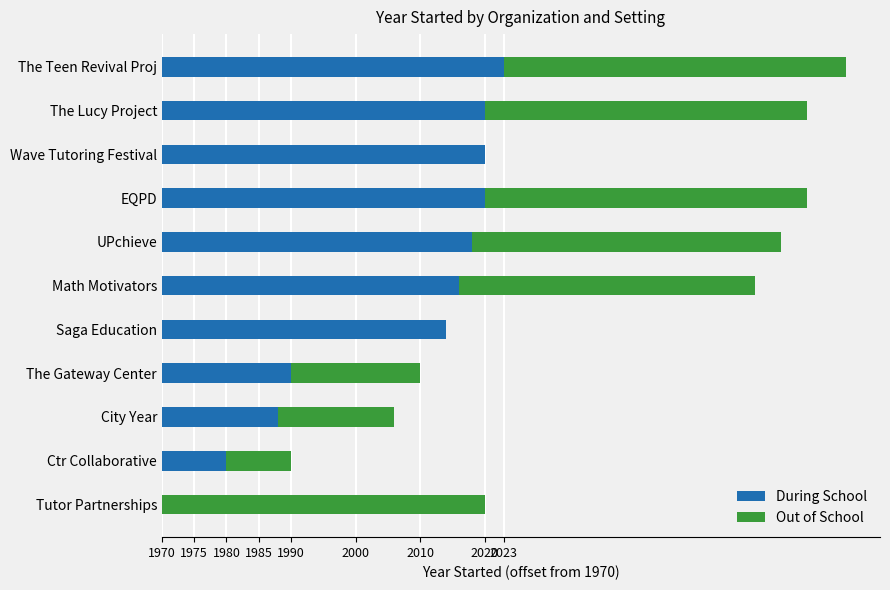

What are all the series names shown in the legend?

During School, Out of School